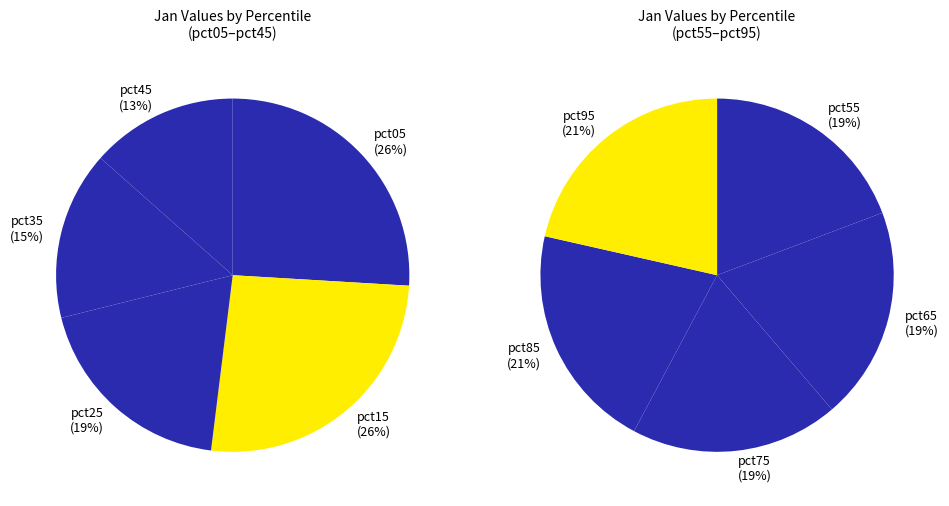

Is there any slice that represents more than half of the pie?

No